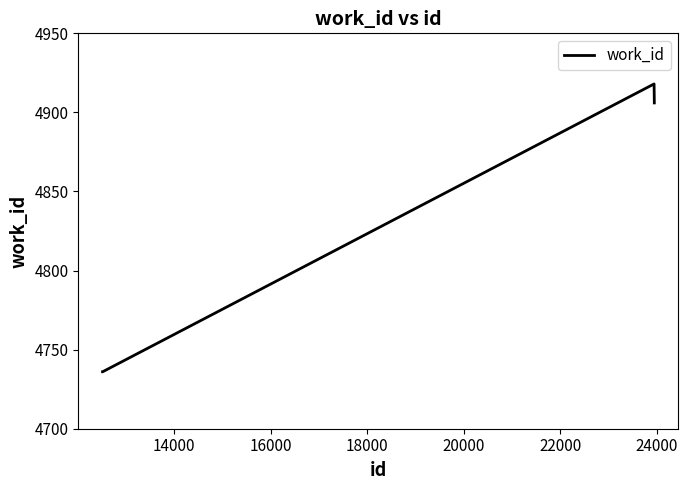

What is the greatest value displayed?

4918